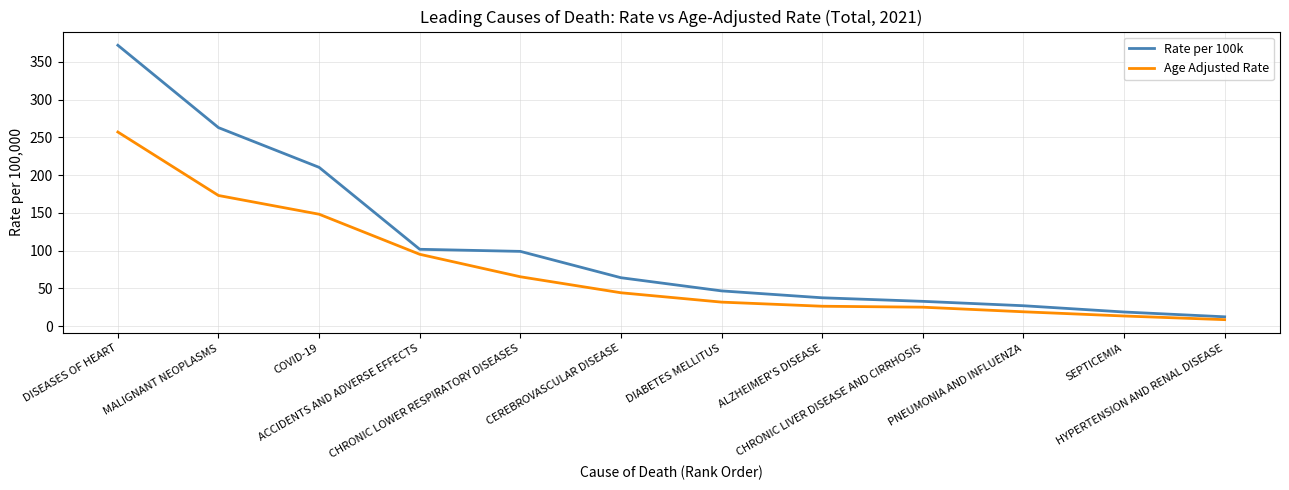

Which series has the largest total across all categories?

Rate per 100k